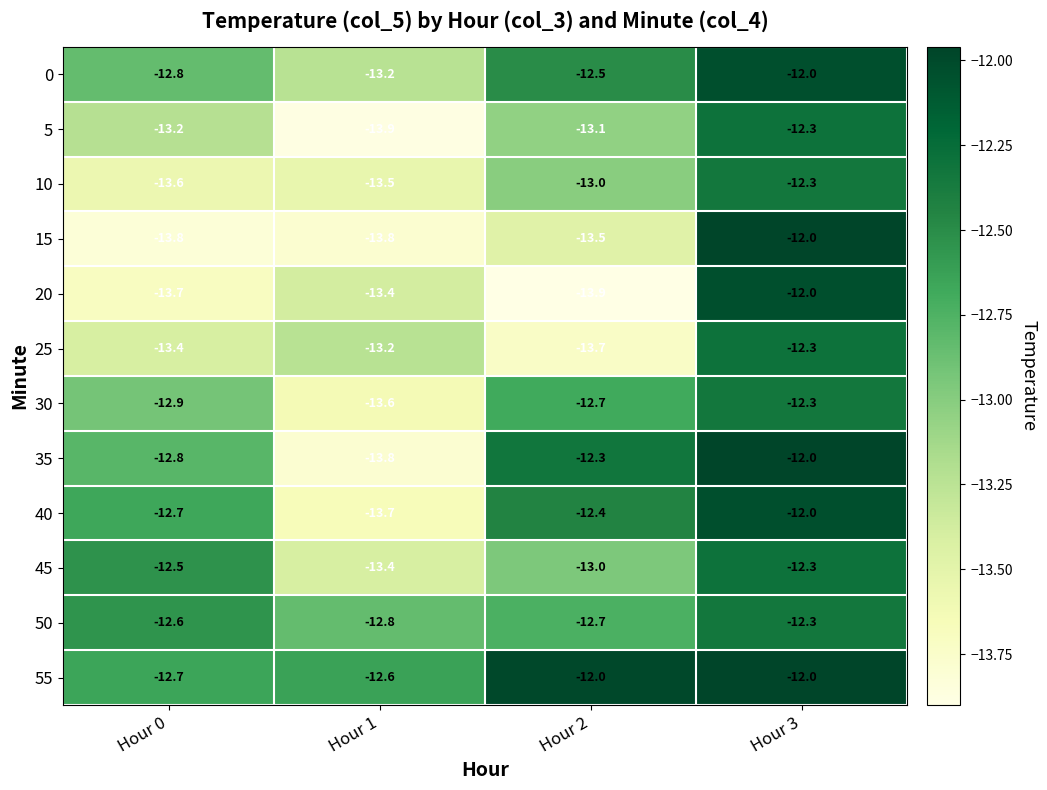

Rank the categories by 50 value from lowest to highest.

Hour 1, Hour 2, Hour 0, Hour 3